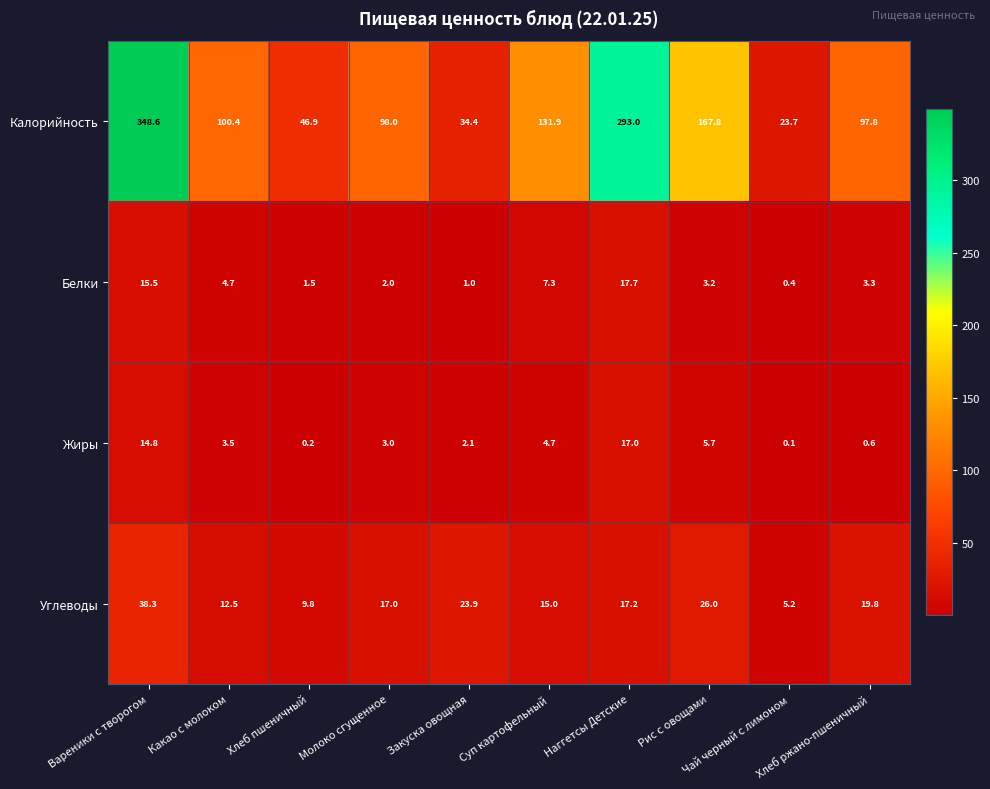

At how many categories does at least one series exceed 95?

7